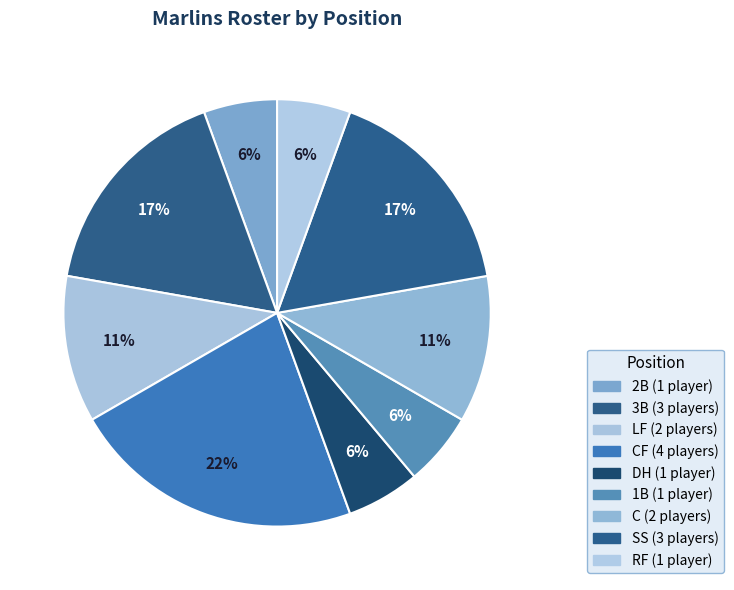

Count the number of slices in the pie.

9